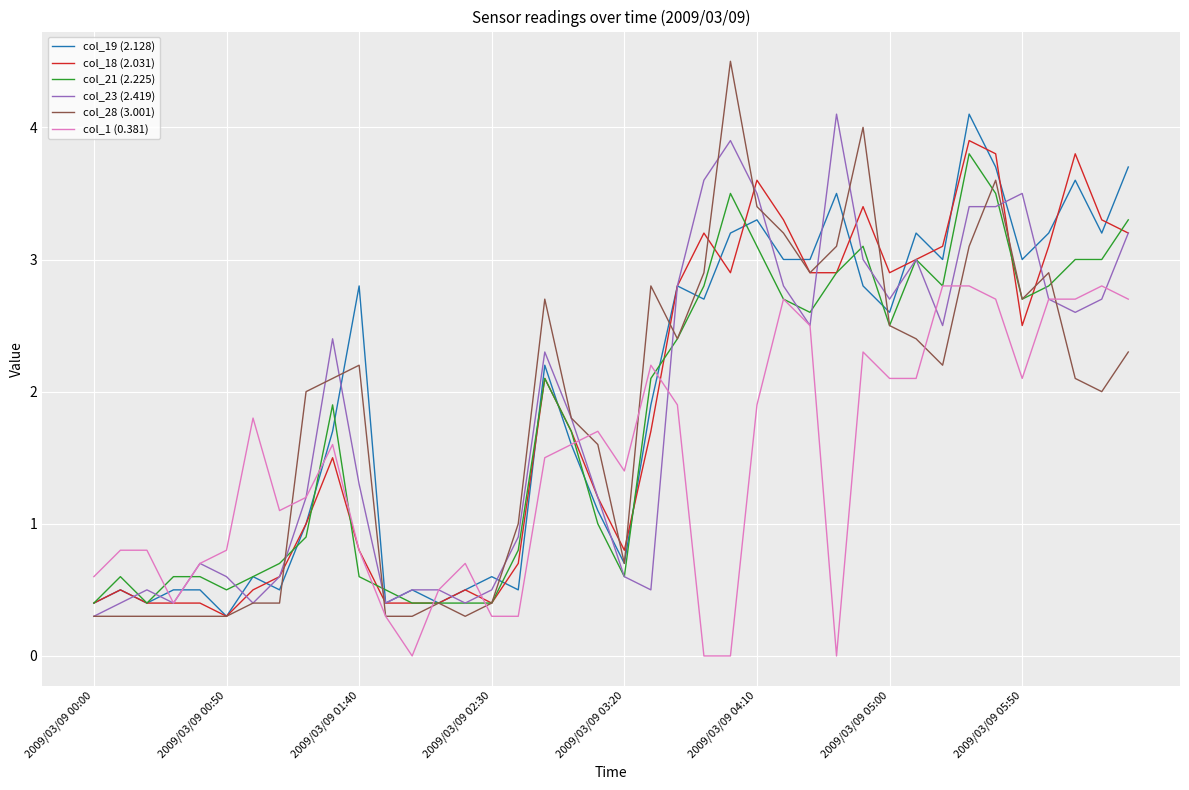

Which series has the widest spread of values?

col_28 (3.001)